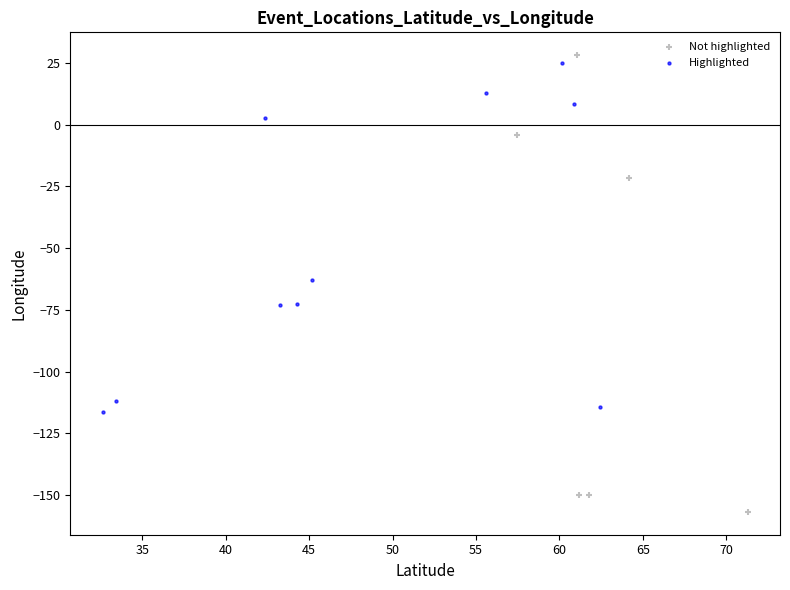

Which series contains the highest Y value?

Not highlighted